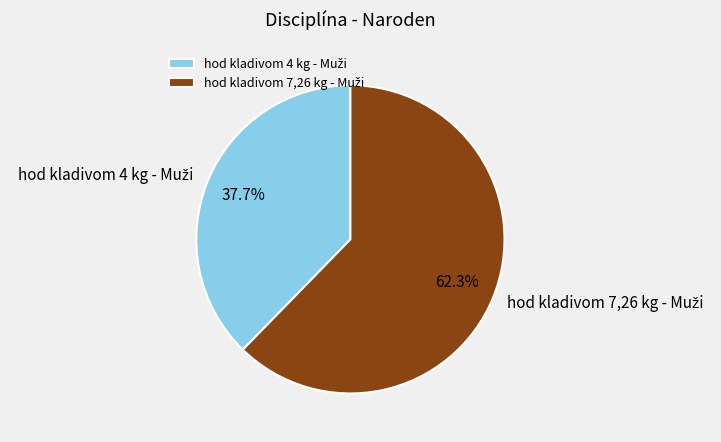

Is there a majority slice in this chart?

Yes